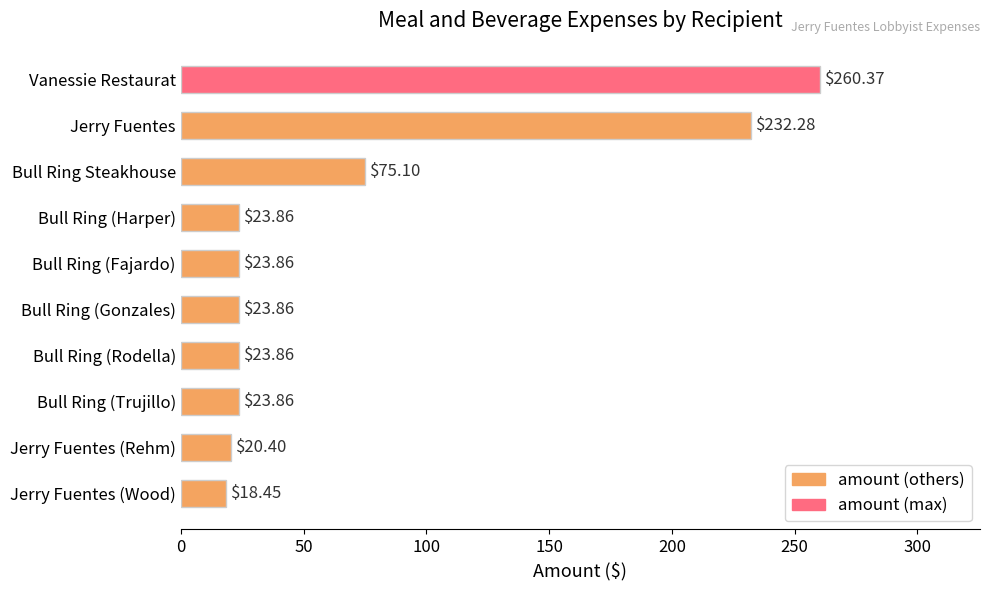

At which category does the chart reach its peak across all series?

Vanessie Restaurat